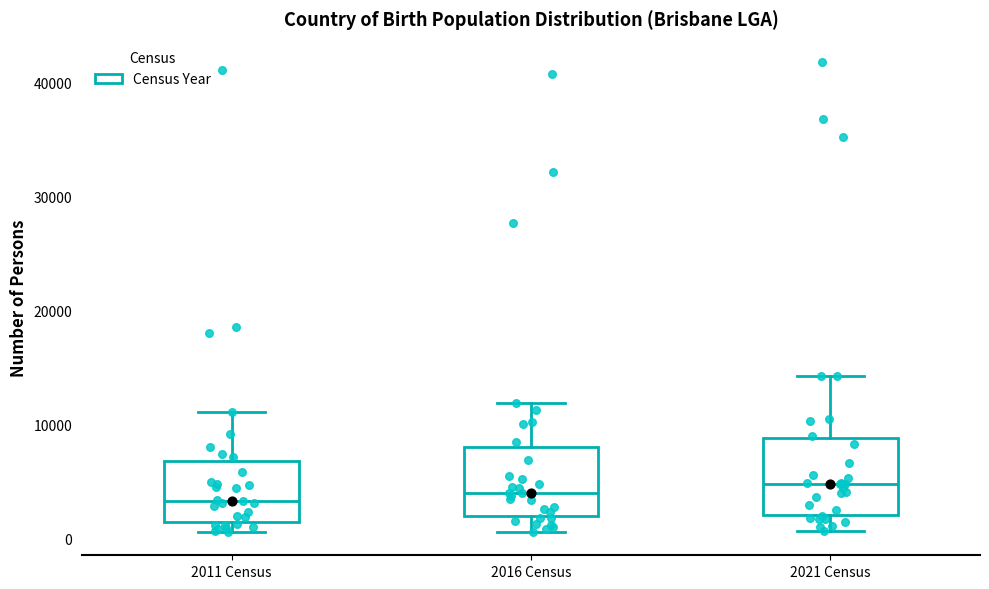

Reading left to right, read every box against the y-axis: the position of its median line, the range the box covers, and the ends of its whiskers. The values are not printed on the chart, so give them approximately, as read against the axis.

2011 Census: median 3000, box 1000 to 7000, whiskers 1000 (just below the box's lower edge) to 11000
2016 Census: median 4000, box 2000 to 8000, whiskers 1000 to 12000
2021 Census: median 5000, box 2000 to 9000, whiskers 1000 to 14000